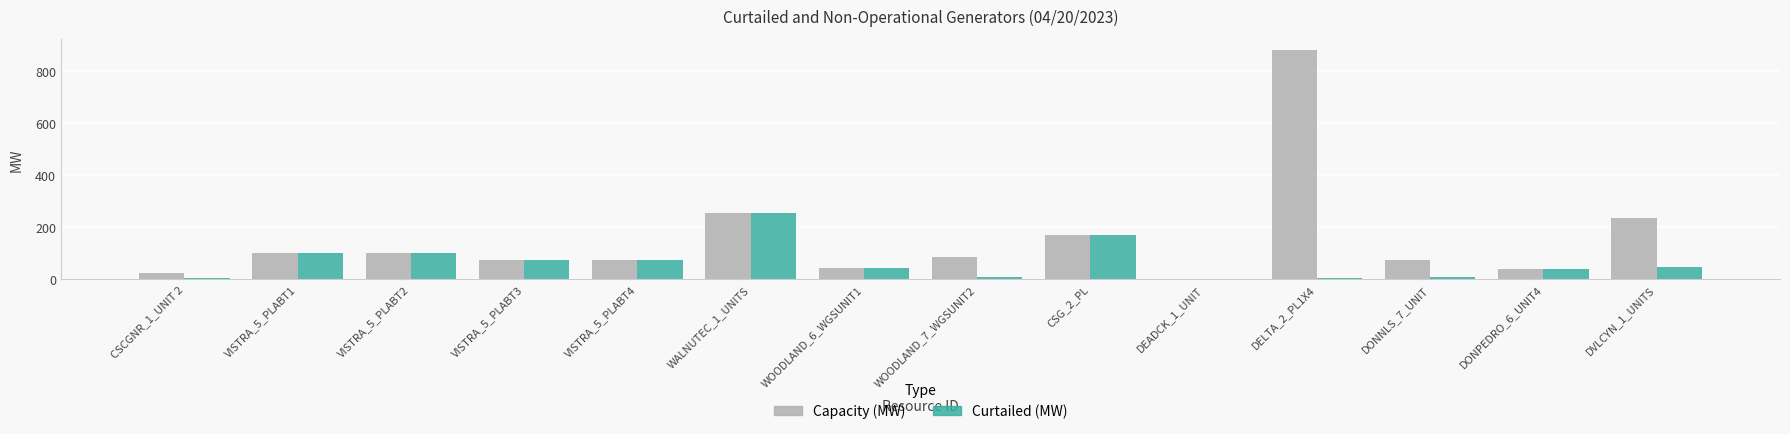

What is the sum of the Curtailed (MW) values at VISTRA_5_PLABT4 and VISTRA_5_PLABT2?

175.0